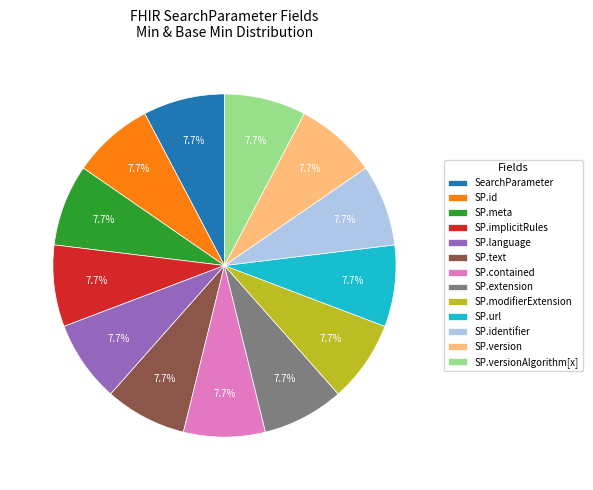

Combined, what portion of the pie is SearchParameter and SP.url?

15.4%